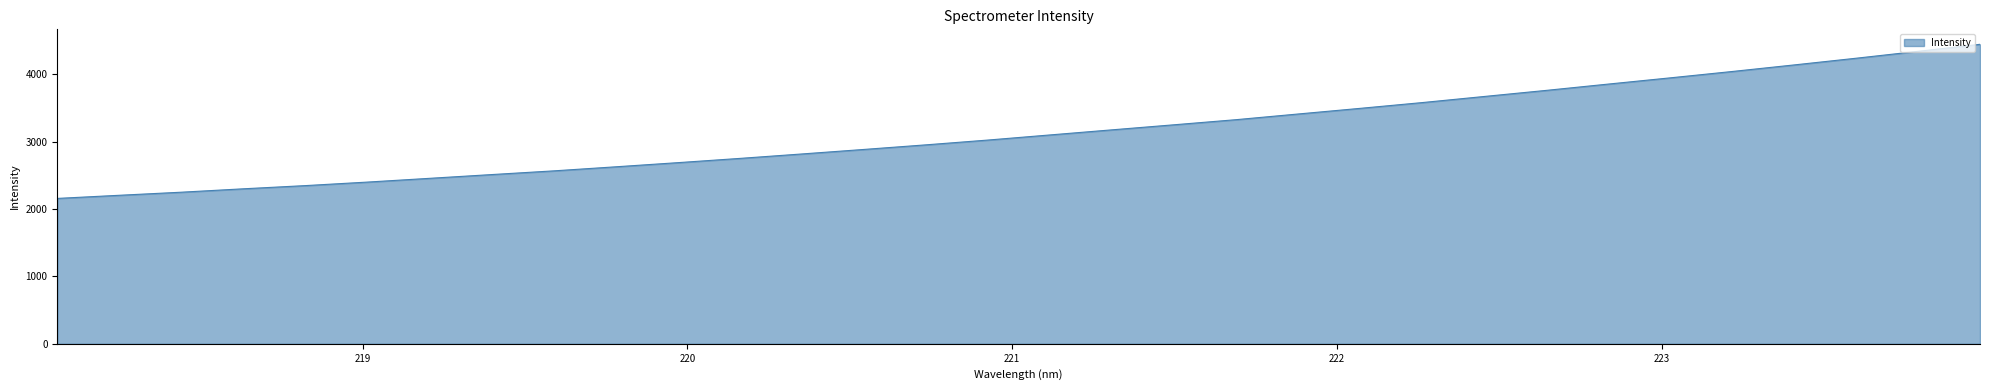

What is the minimum value shown in the chart?

2158.1